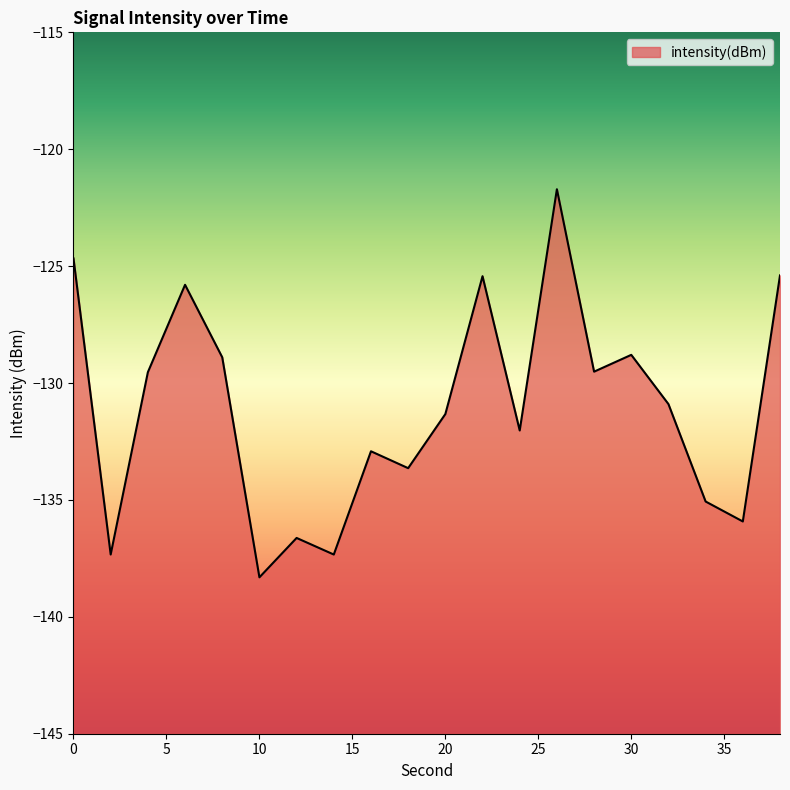

True or false: the data shows -125.4 at 38.

True